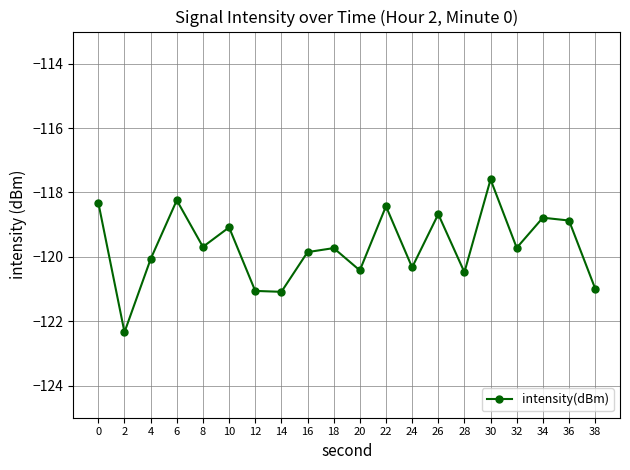

How many interior local valleys (lower than both neighbors) does the data have?

7